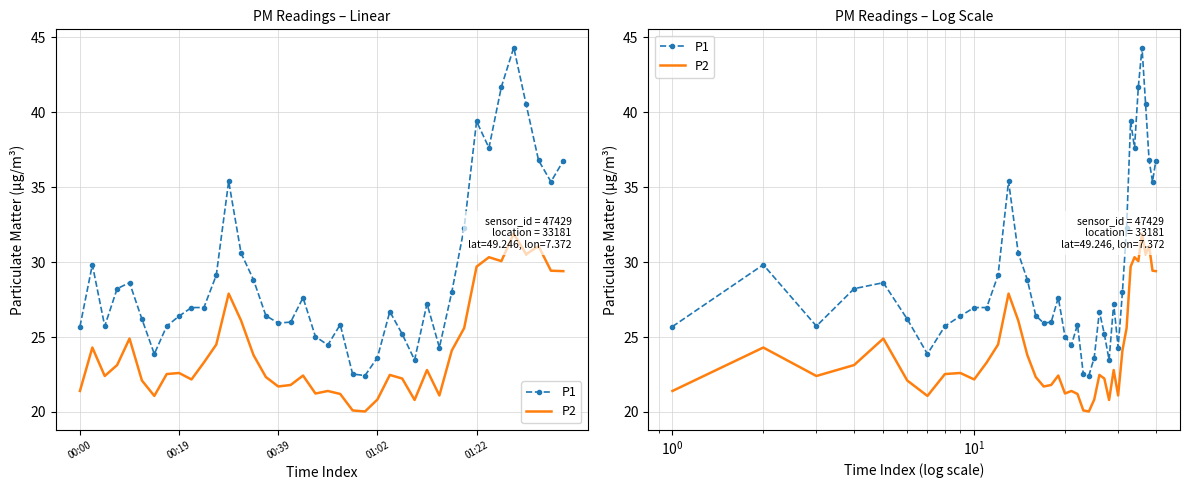

How many lines are shown in the chart?

2